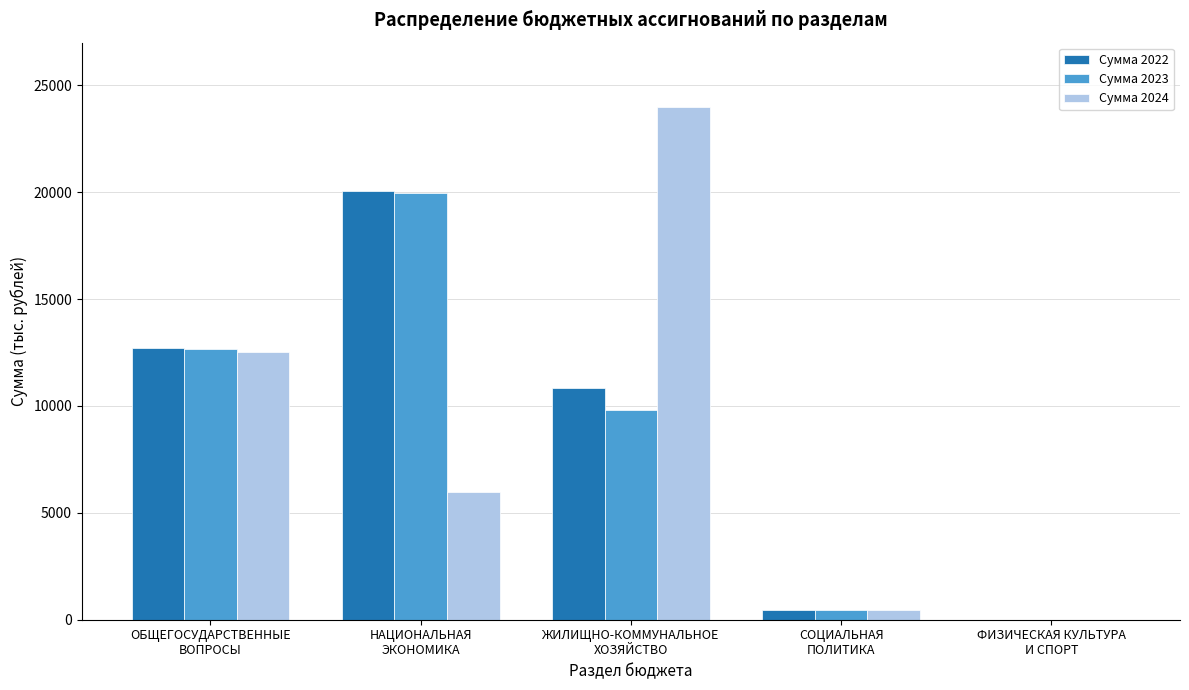

What is the sum of all Сумма 2023 values?

42916.0